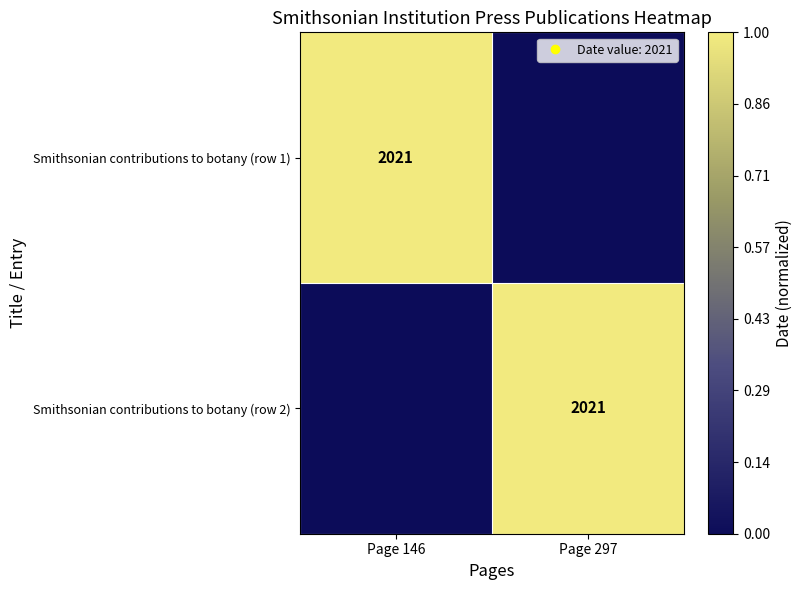

What is the average value of the Smithsonian contributions to botany (row 1) series?

0.5